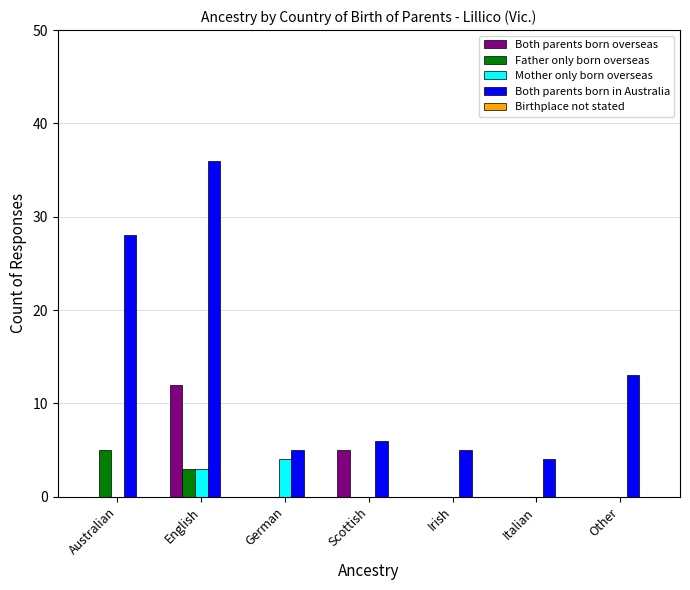

Which category has the highest value in the Both parents born overseas series?

English